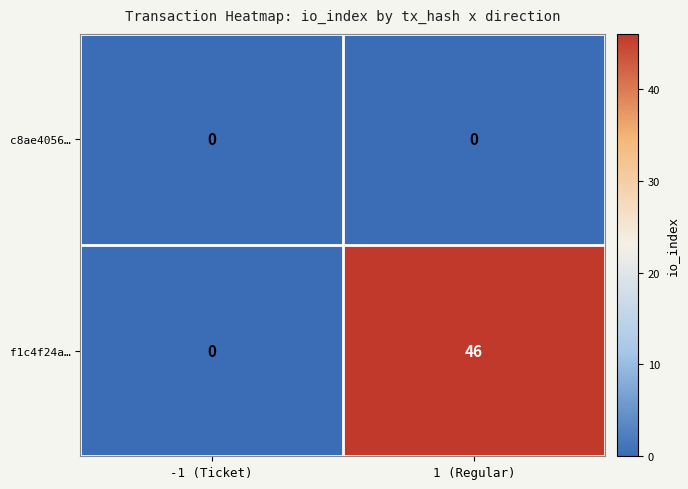

At which category is the sum across all series the highest?

1 (Regular)